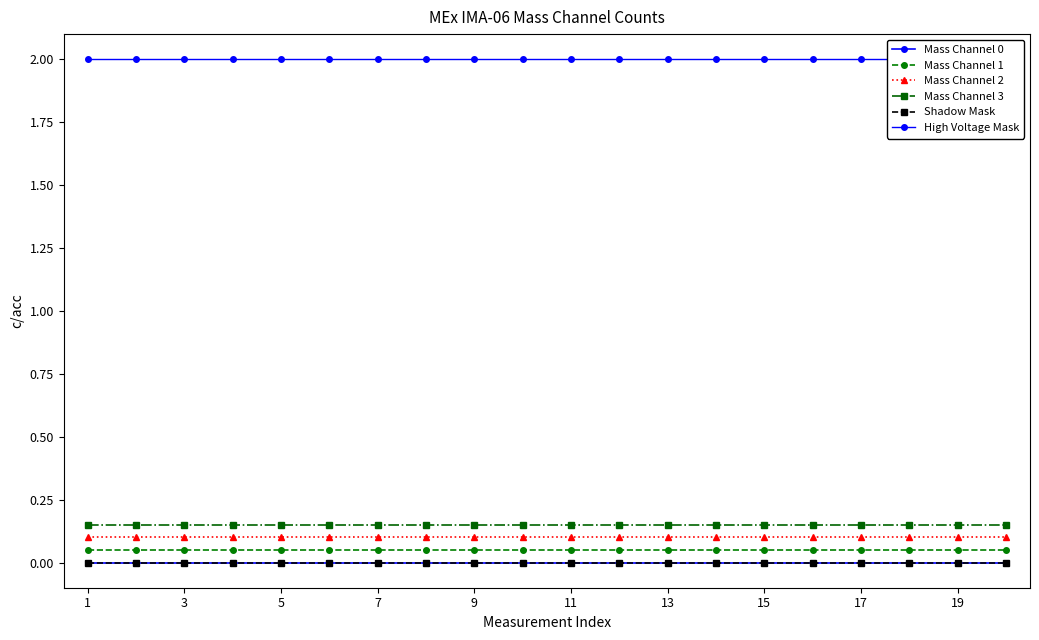

Is it true that Mass Channel 1 equals 0.1 at 17?

False